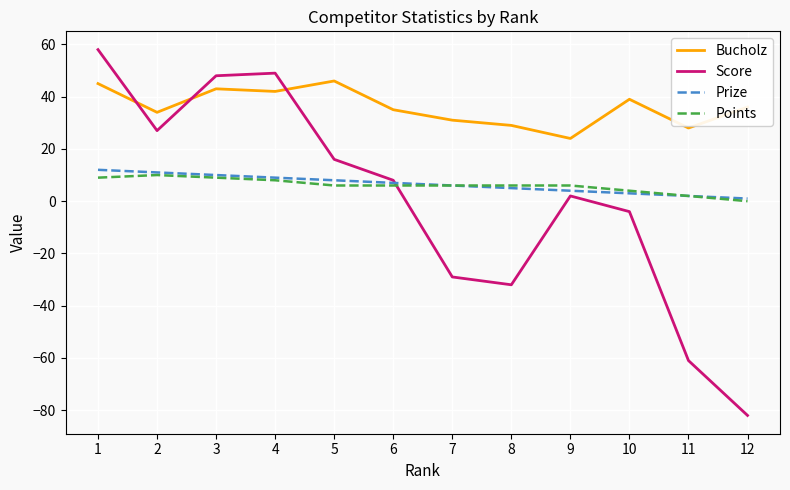

At which category does the chart reach its peak across all series?

1